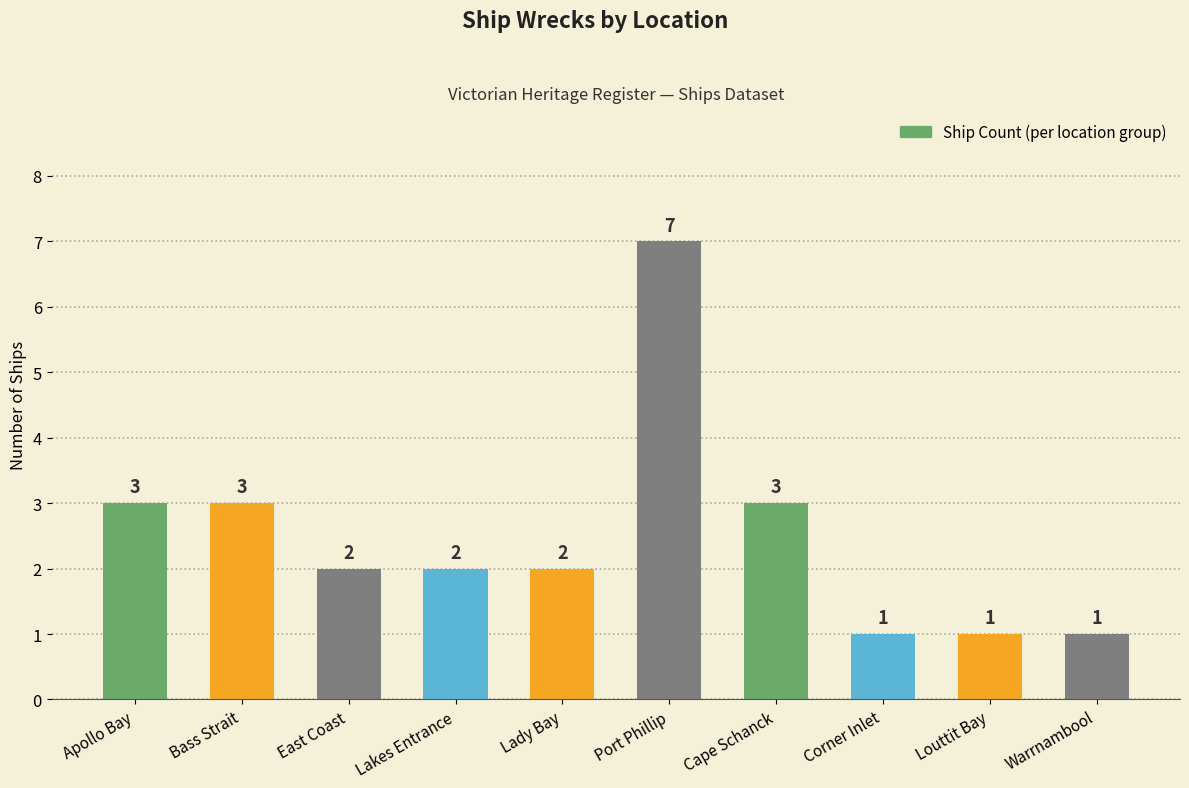

Approximately how many times larger is the value at Apollo Bay compared to Cape Schanck?

1.0